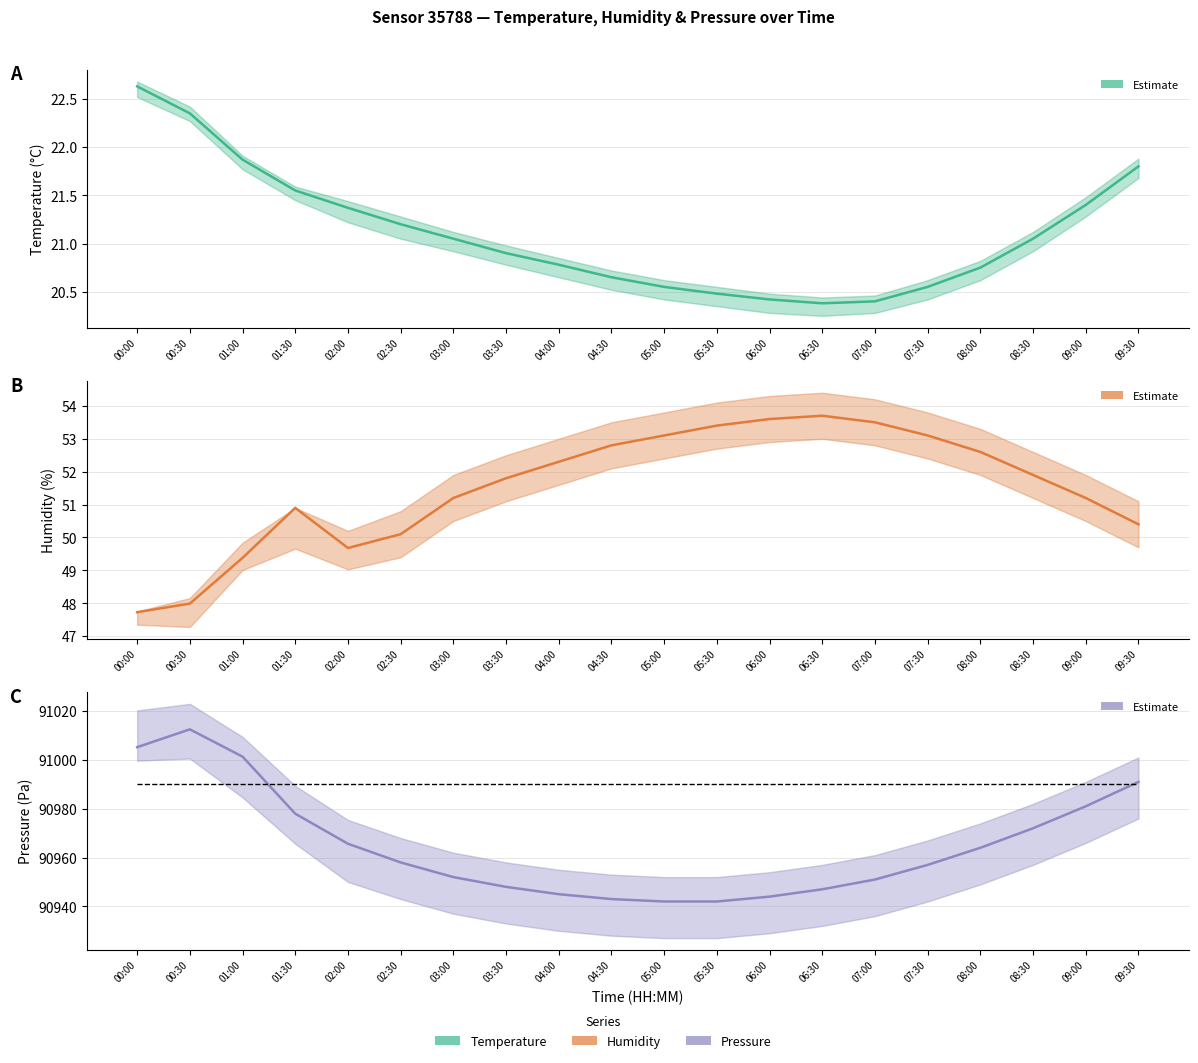

True or false: the data has more than 1 interior local peaks.

False